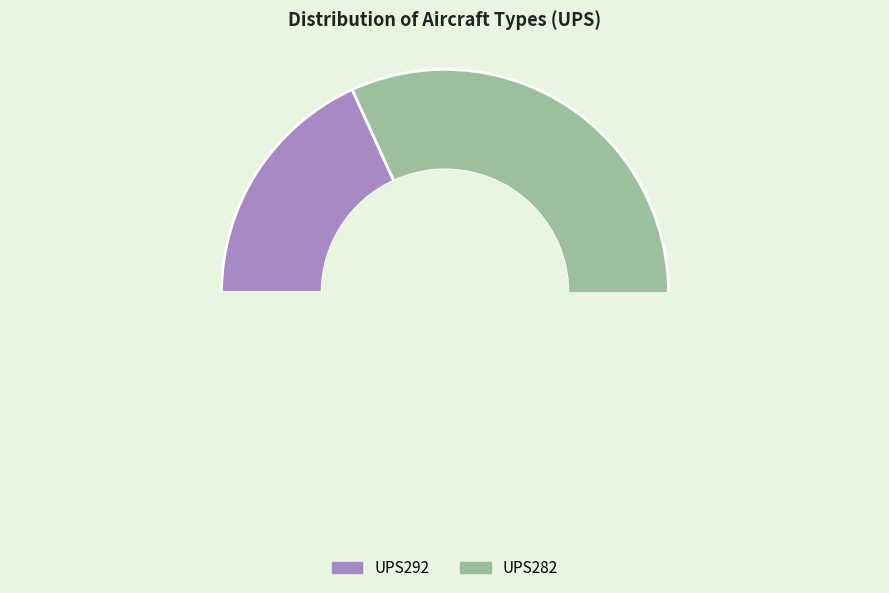

What is the largest slice in the pie chart?

UPS282